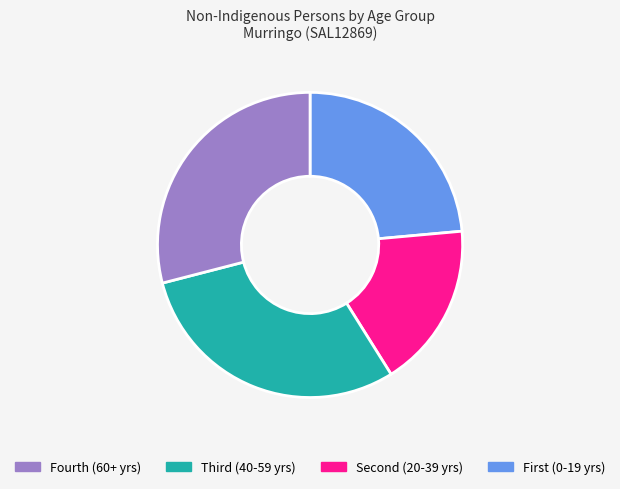

Is there a majority slice in this chart?

No